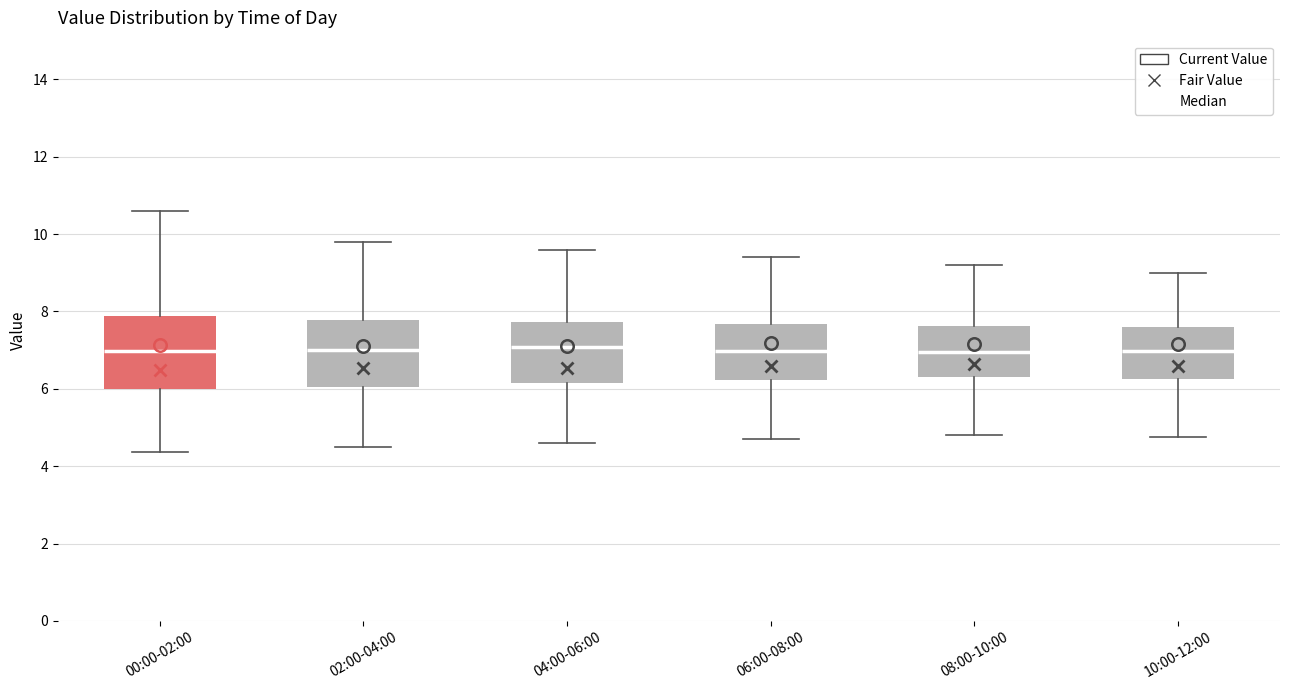

Reading left to right, transcribe this box plot: for each box, give where its median line is, the range the box spans, and where its two whiskers end, as read against the y-axis. The values are not printed on the chart, so give them approximately, as read against the axis.

00:00-02:00: median 7.0, box 6.0 to 7.8, whiskers 4.4 to 10.6
02:00-04:00: median 7.0, box 6.0 to 7.8, whiskers 4.6 to 9.8
04:00-06:00: median 7.0, box 6.2 to 7.8, whiskers 4.6 to 9.6
06:00-08:00: median 7.0, box 6.2 to 7.6, whiskers 4.8 to 9.4
08:00-10:00: median 7.0, box 6.4 to 7.6, whiskers 4.8 to 9.2
10:00-12:00: median 7.0, box 6.2 to 7.6, whiskers 4.8 to 9.0